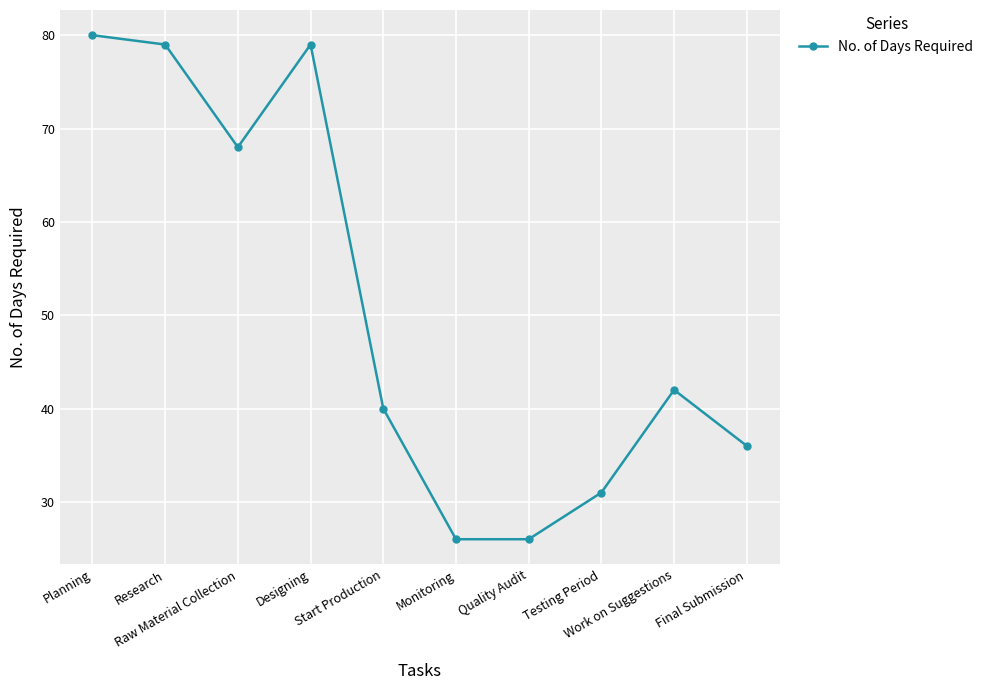

Approximately how many times larger is the value at Raw Material Collection compared to Monitoring?

2.6